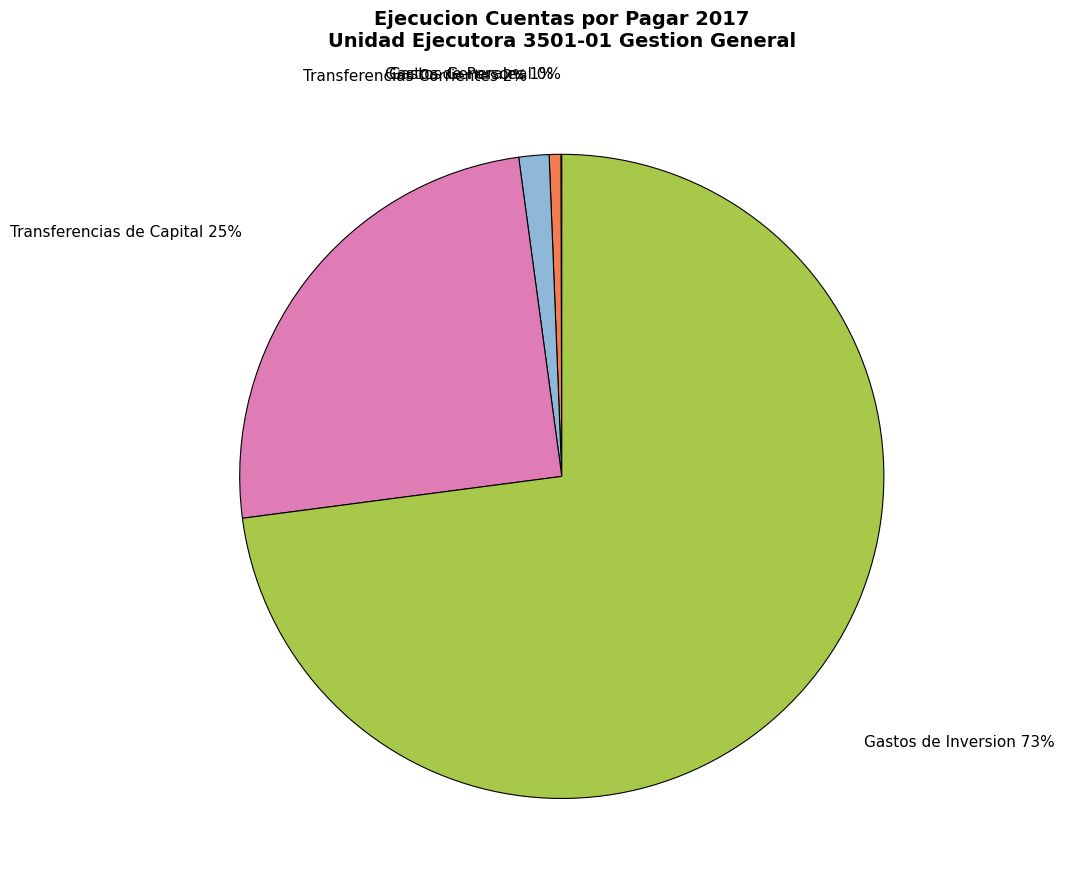

To the nearest percent, what is the combined percentage of Gastos de Inversion and Transferencias Corrientes?

74%